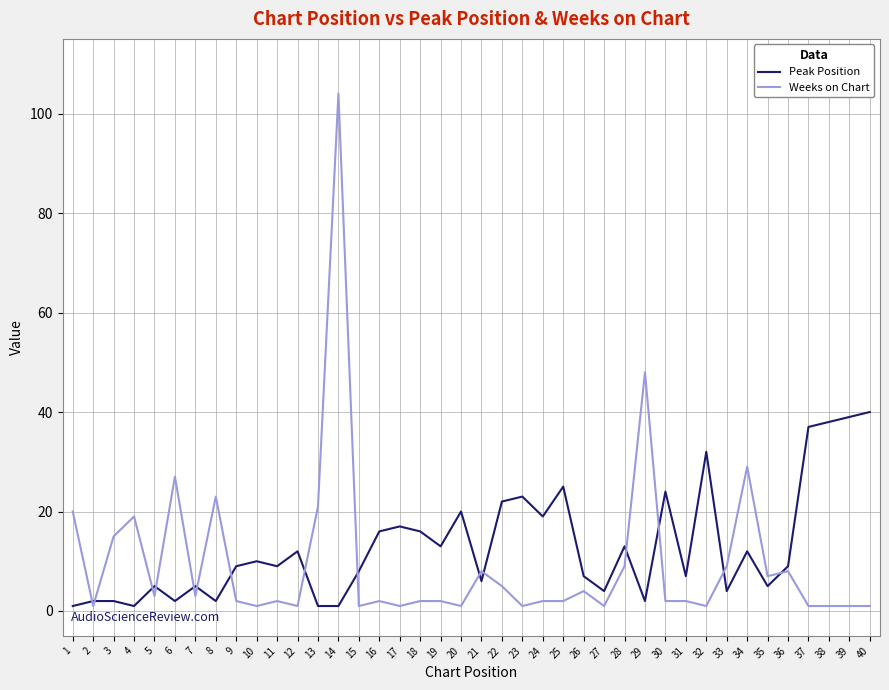

At which label does Peak Position reach its peak?

40